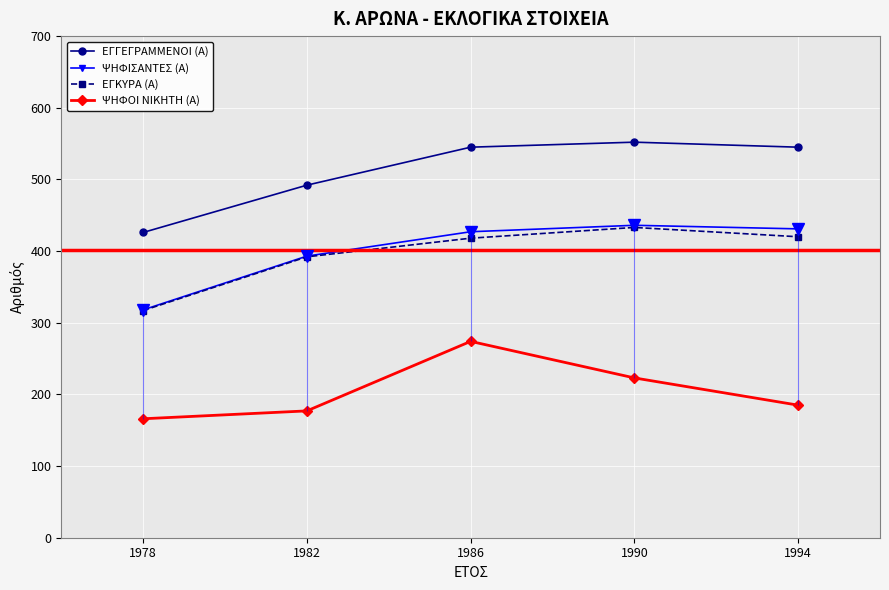

How many lines are shown in the chart?

4